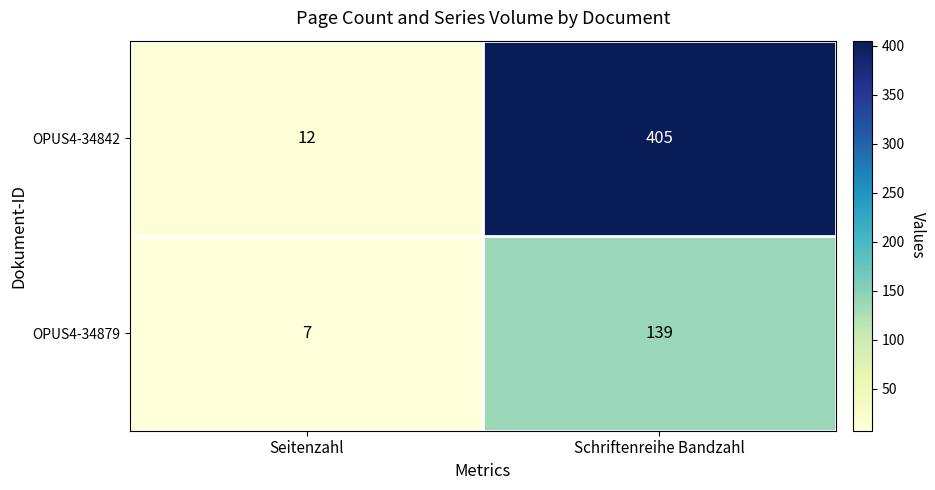

Count the number of data series in this chart.

2